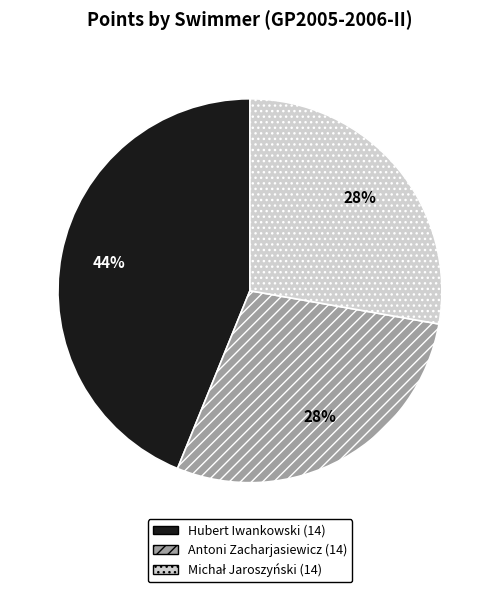

To the nearest percent, what is the average slice percentage?

33%